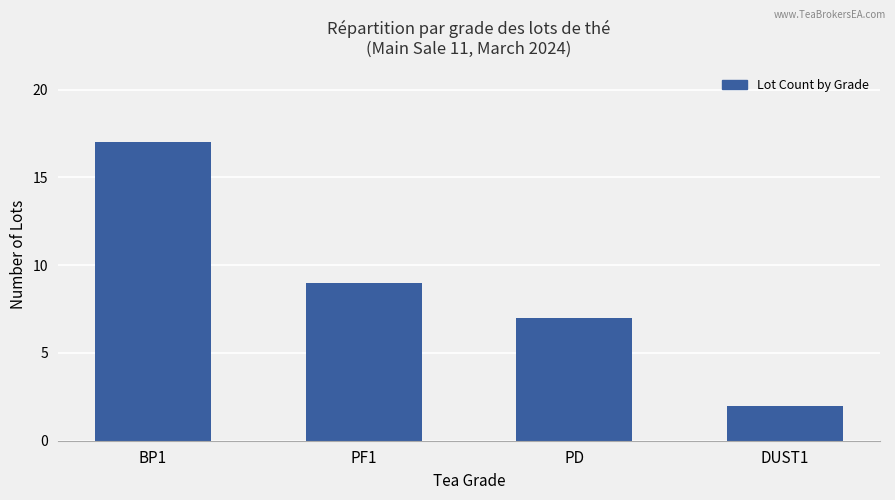

At which label does the data first exceed 9?

BP1